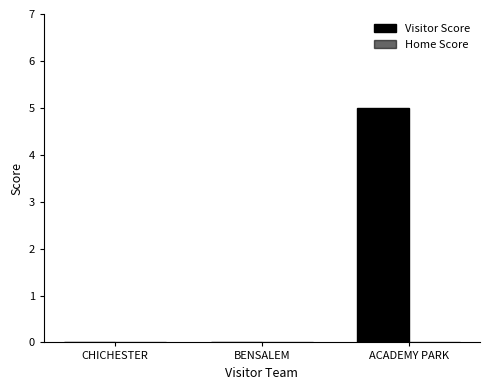

Are the bars horizontal?

No